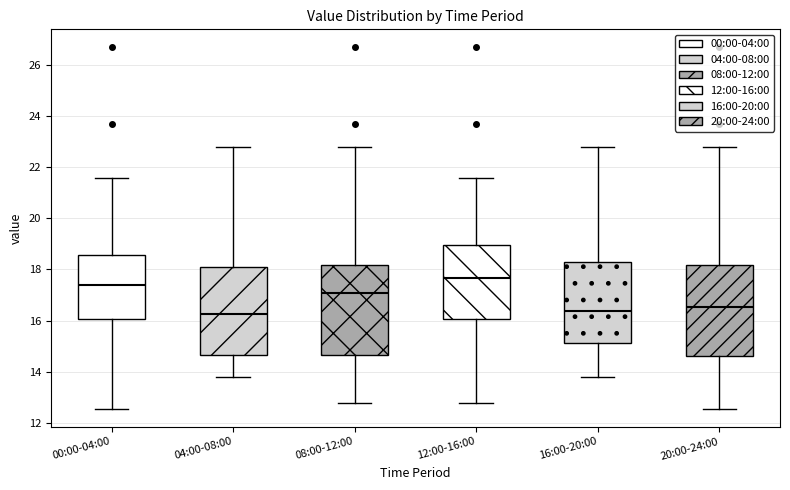

Reading left to right, transcribe this box plot: for each box, give where its median line is, the range the box spans, and where its two whiskers end, as read against the y-axis. The values are not printed on the chart, so give them approximately, as read against the axis.

00:00-04:00: median 17.4, box 16.0 to 18.6, whiskers 12.6 to 21.6
04:00-08:00: median 16.2, box 14.6 to 18.2, whiskers 13.8 to 22.8
08:00-12:00: median 17.0, box 14.6 to 18.2, whiskers 12.8 to 22.8
12:00-16:00: median 17.6, box 16.0 to 19.0, whiskers 12.8 to 21.6
16:00-20:00: median 16.4, box 15.2 to 18.2, whiskers 13.8 to 22.8
20:00-24:00: median 16.6, box 14.6 to 18.2, whiskers 12.6 to 22.8